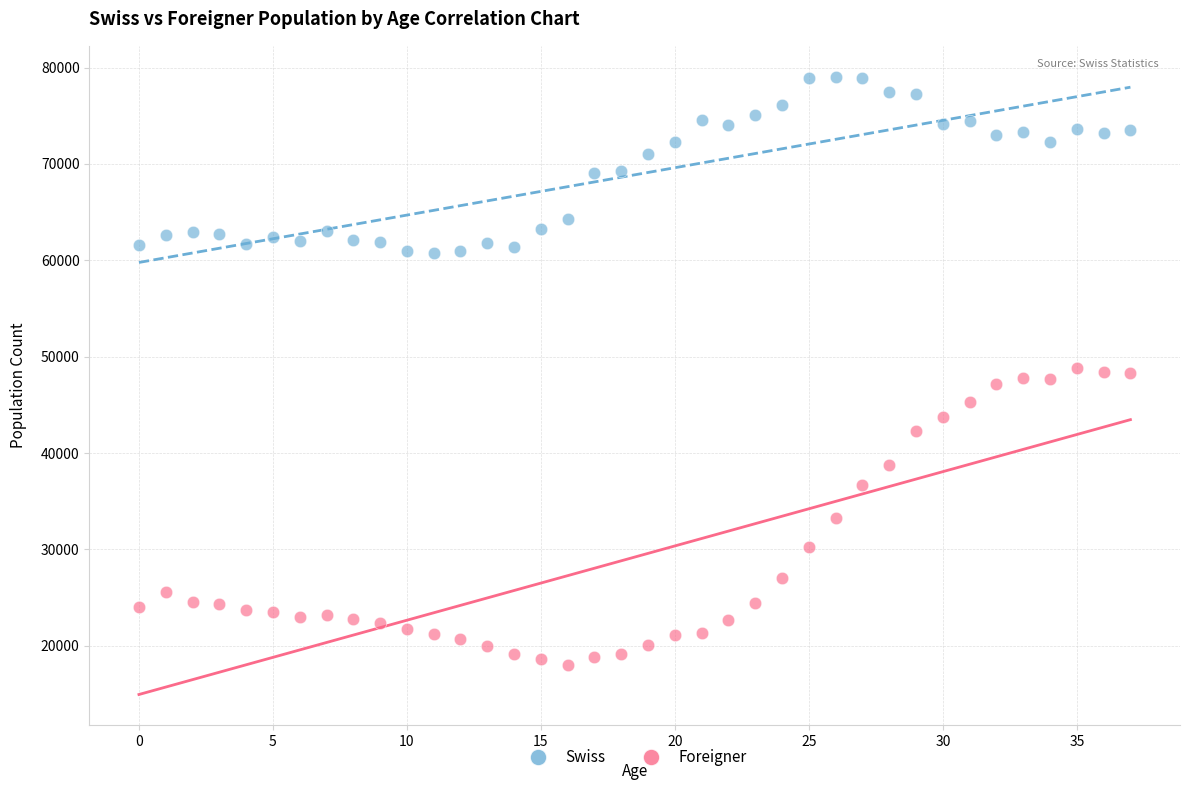

What are all the series names shown in the legend?

Swiss, Foreigner